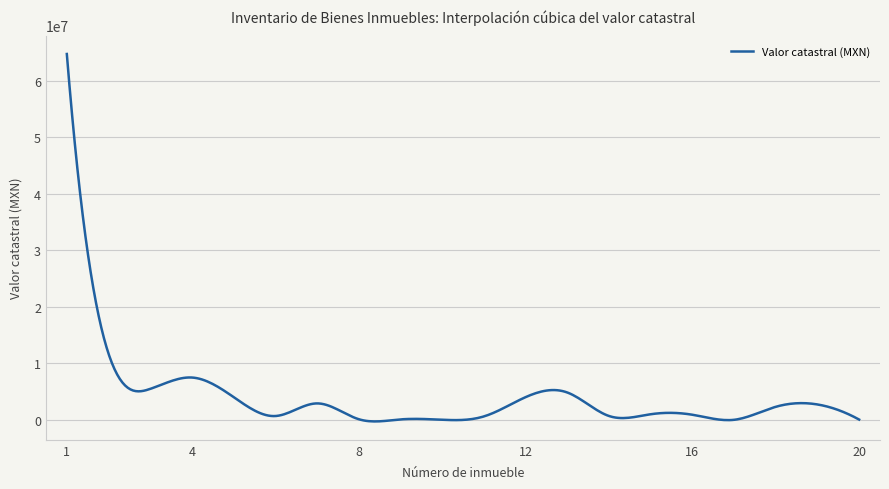

What is the value of the 18th point from the left?

2325987.0